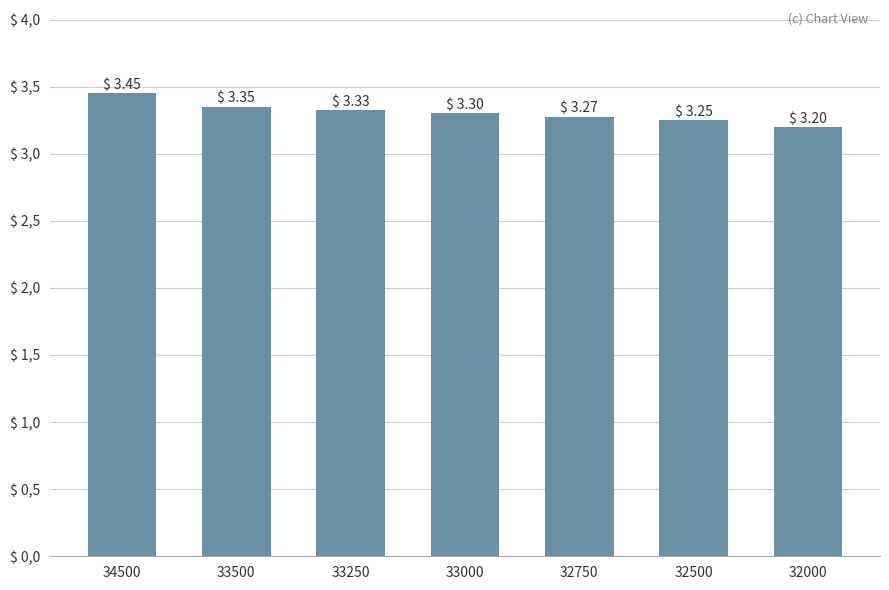

Does the chart contain stacked bars?

No